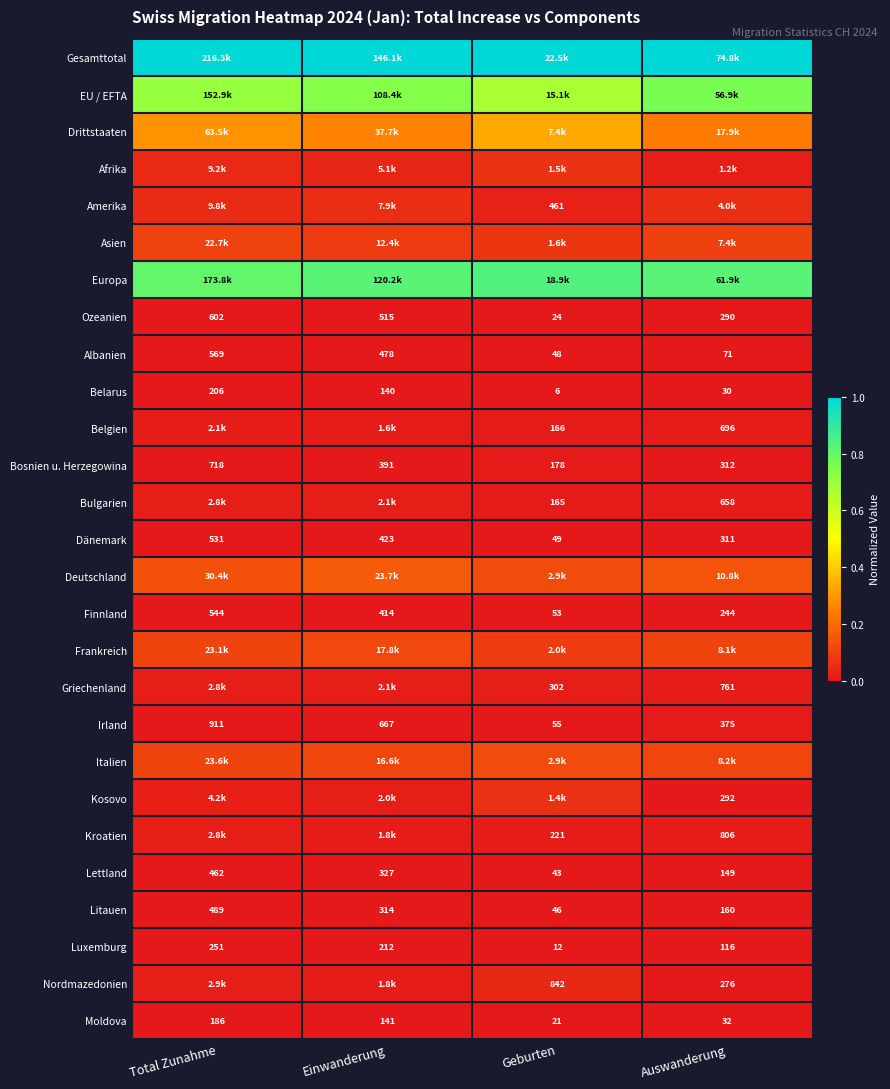

At which label is Lettland closest to 252?

Einwanderung